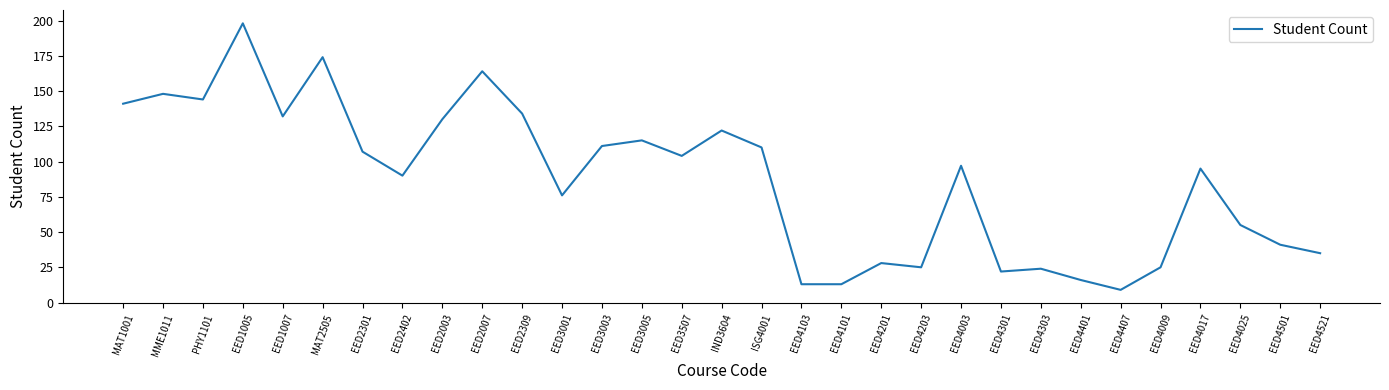

At which category does the data reach its first local peak?

MME1011